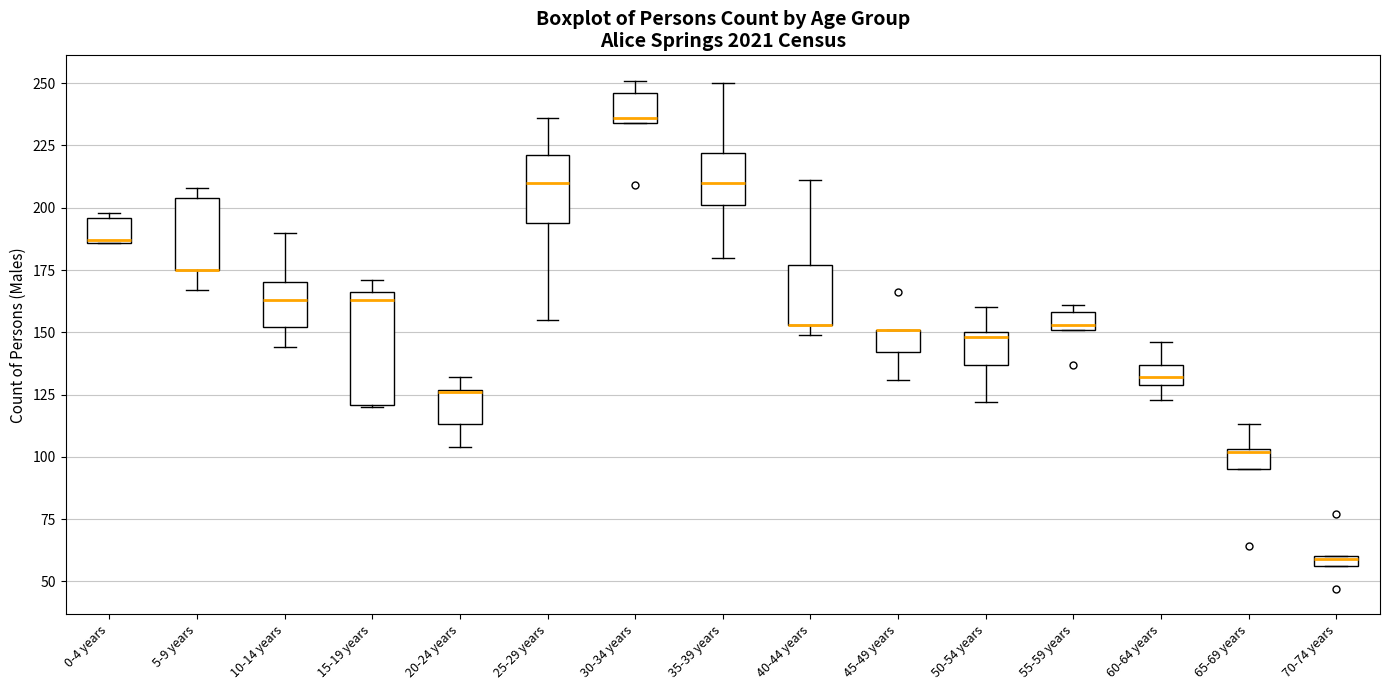

Which box is the tallest, from its lower edge to its upper edge?

15-19 years